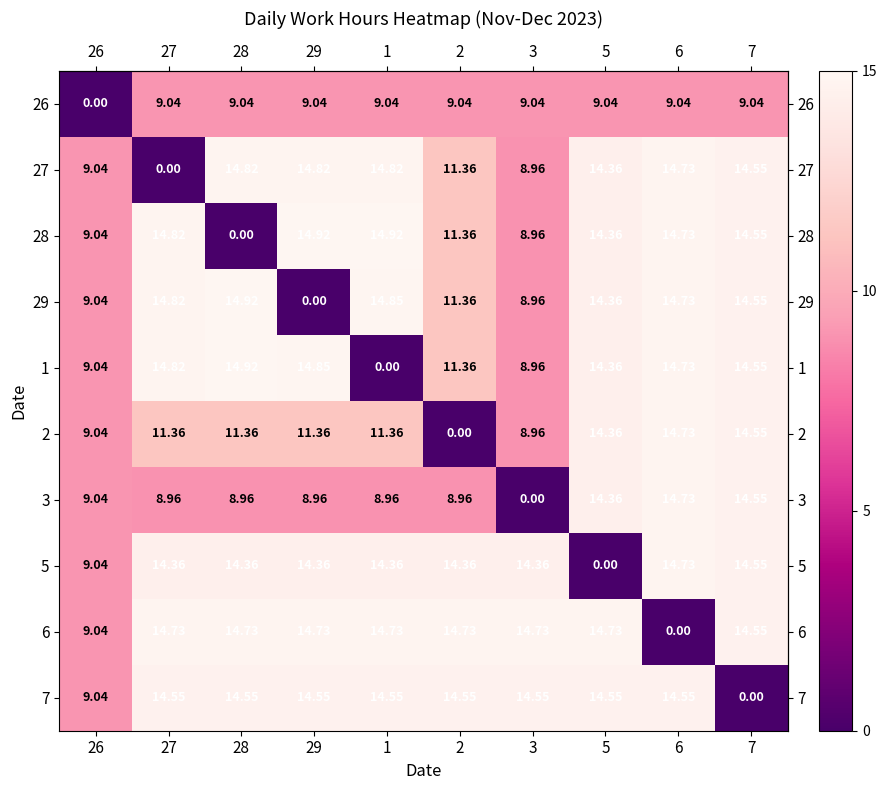

Is the value of 6 at 28 greater than the value of 3 at 2?

Yes